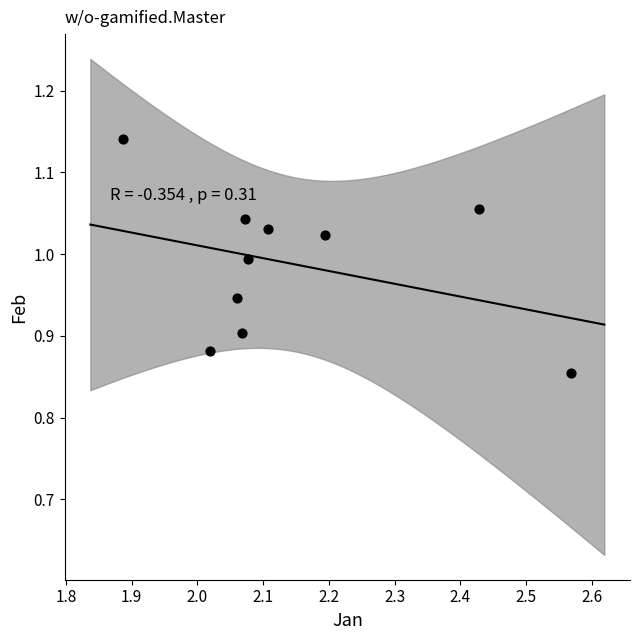

What is the average X value?

2.1